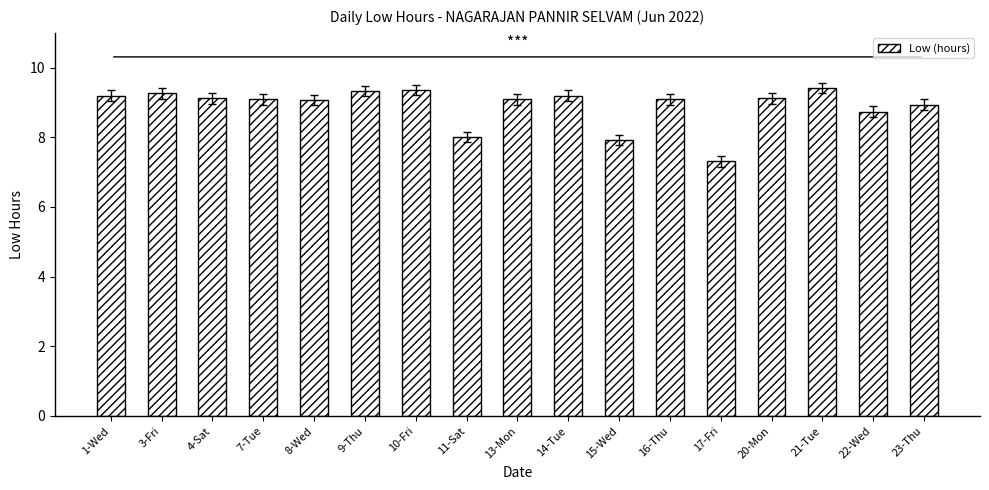

Which category has the lowest value across all series?

17-Fri